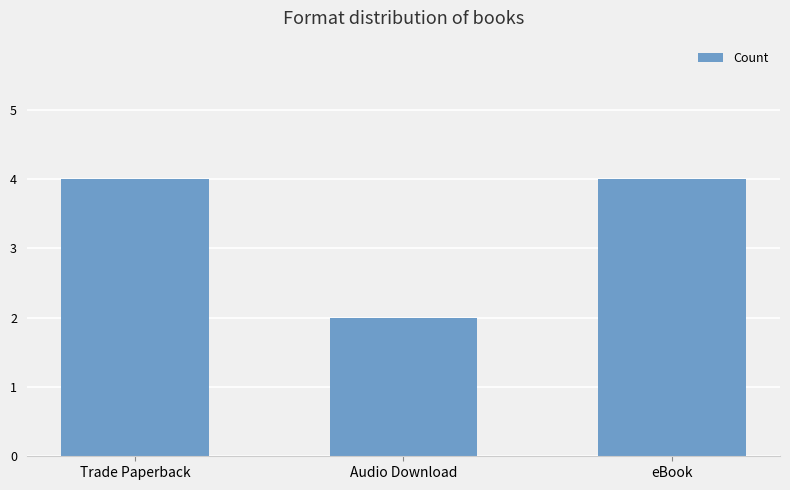

Approximately how many times larger is the value at Trade Paperback compared to eBook?

1.0